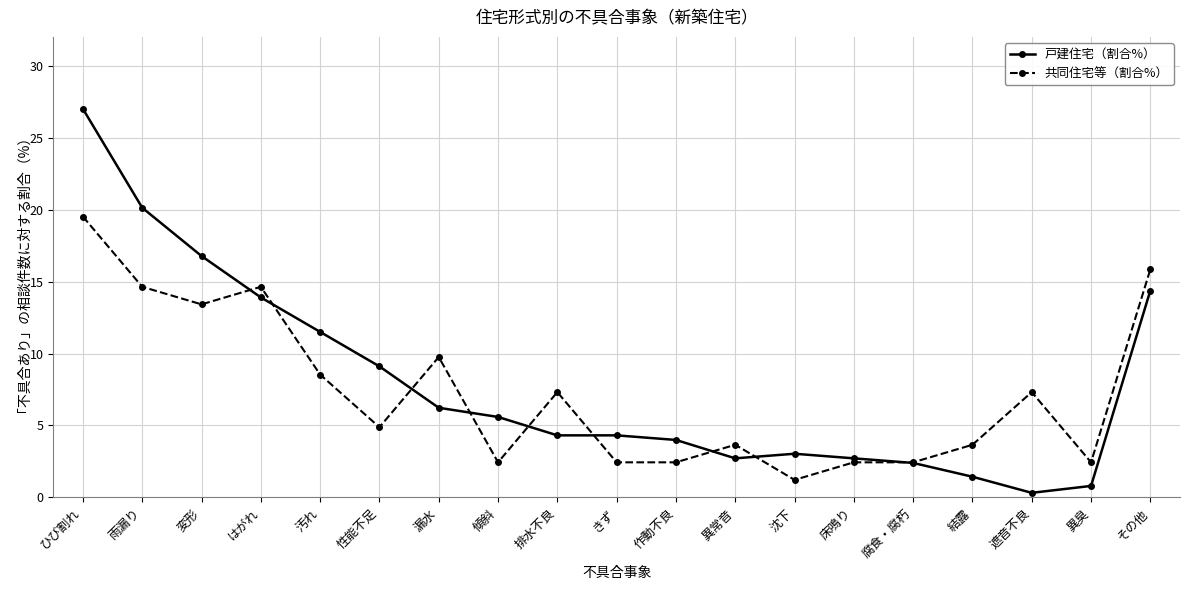

Which category has the lowest value across all series?

遮音不良